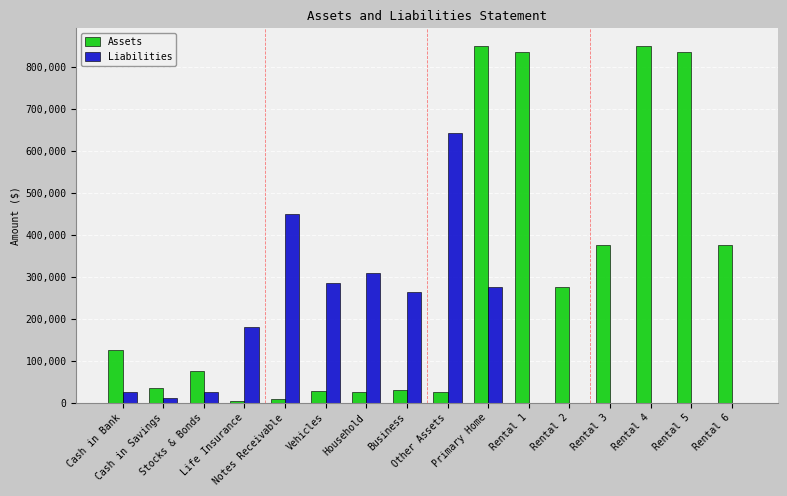

Which series has the largest total across all categories?

Assets